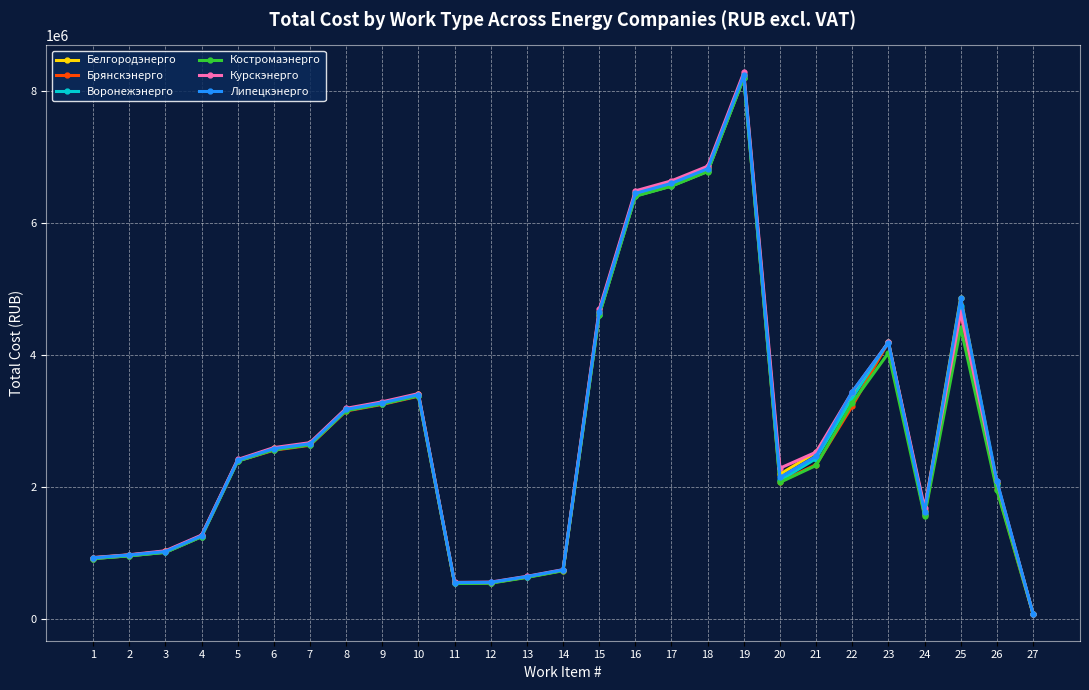

True or false: Курскэнерго has a value of 932489.3 at 1.

True